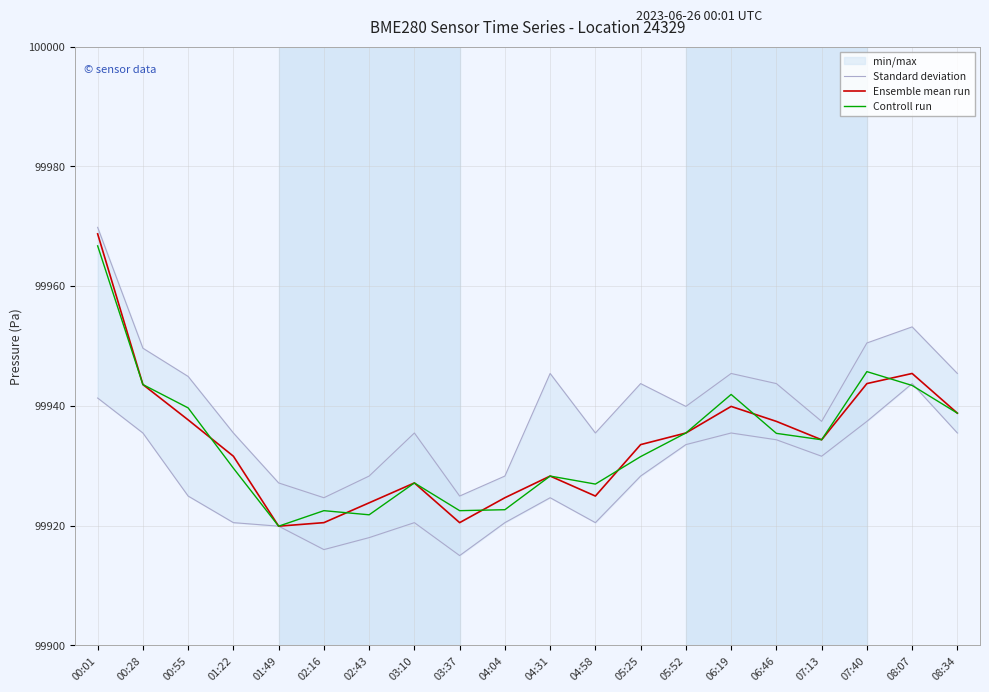

The value of Controll run at 00:55 is 67634.3. True or false?

False